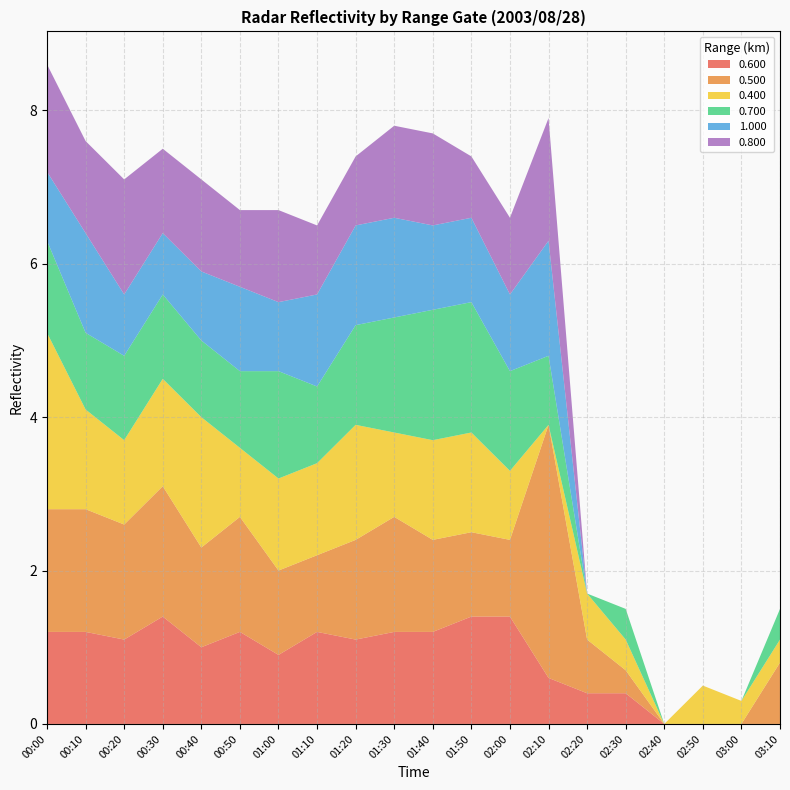

Reading left to right, what are all the values shown in this chart?

0.600: 00:00=1.2	00:10=1.2	00:20=1.1	00:30=1.4	00:40=1.0	00:50=1.2	01:00=0.9	01:10=1.2	01:20=1.1	01:30=1.2	01:40=1.2	01:50=1.4	02:00=1.4	02:10=0.6	02:20=0.4	02:30=0.4	02:40=0.0	02:50=0.0	03:00=0.0	03:10=0.0
0.500: 00:00=1.6	00:10=1.6	00:20=1.5	00:30=1.7	00:40=1.3	00:50=1.5	01:00=1.1	01:10=1.0	01:20=1.3	01:30=1.5	01:40=1.2	01:50=1.1	02:00=1.0	02:10=3.3	02:20=0.7	02:30=0.3	02:40=0.0	02:50=0.0	03:00=0.0	03:10=0.8
0.400: 00:00=2.3	00:10=1.3	00:20=1.1	00:30=1.4	00:40=1.7	00:50=0.9	01:00=1.2	01:10=1.2	01:20=1.5	01:30=1.1	01:40=1.3	01:50=1.3	02:00=0.9	02:10=0.0	02:20=0.6	02:30=0.4	02:40=0.0	02:50=0.5	03:00=0.3	03:10=0.3
0.700: 00:00=1.2	00:10=1.0	00:20=1.1	00:30=1.1	00:40=1.0	00:50=1.0	01:00=1.4	01:10=1.0	01:20=1.3	01:30=1.5	01:40=1.7	01:50=1.7	02:00=1.3	02:10=0.9	02:20=0.0	02:30=0.4	02:40=0.0	02:50=0.0	03:00=0.0	03:10=0.4
1.000: 00:00=0.9	00:10=1.3	00:20=0.8	00:30=0.8	00:40=0.9	00:50=1.1	01:00=0.9	01:10=1.2	01:20=1.3	01:30=1.3	01:40=1.1	01:50=1.1	02:00=1.0	02:10=1.5	02:20=0.0	02:30=0.0	02:40=0.0	02:50=0.0	03:00=0.0	03:10=0.0
0.800: 00:00=1.4	00:10=1.2	00:20=1.5	00:30=1.1	00:40=1.2	00:50=1.0	01:00=1.2	01:10=0.9	01:20=0.9	01:30=1.2	01:40=1.2	01:50=0.8	02:00=1.0	02:10=1.6	02:20=0.0	02:30=0.0	02:40=0.0	02:50=0.0	03:00=0.0	03:10=0.0